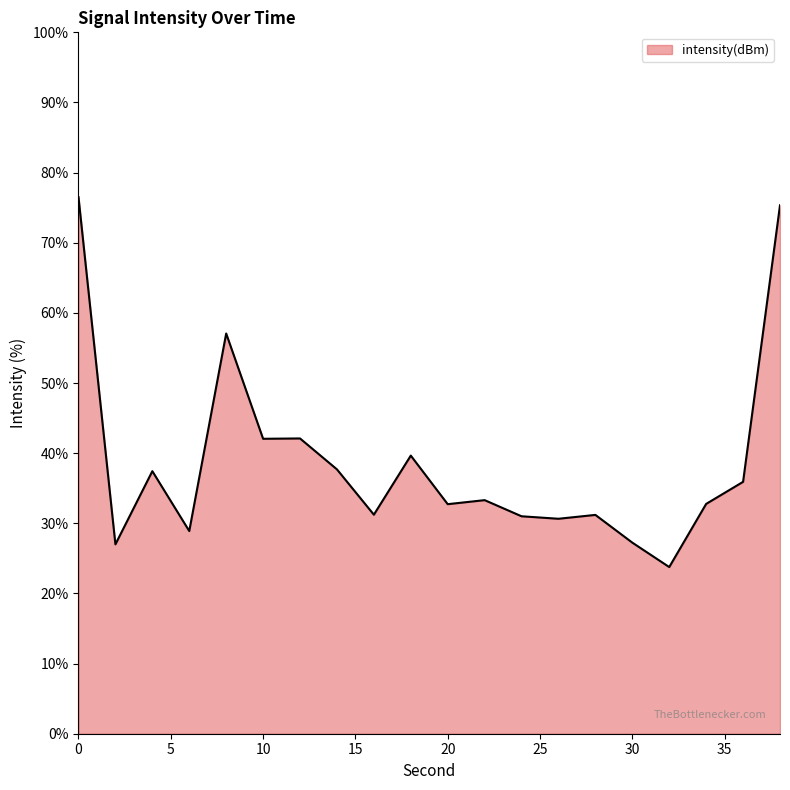

What is the difference between the maximum and minimum values?

52.7